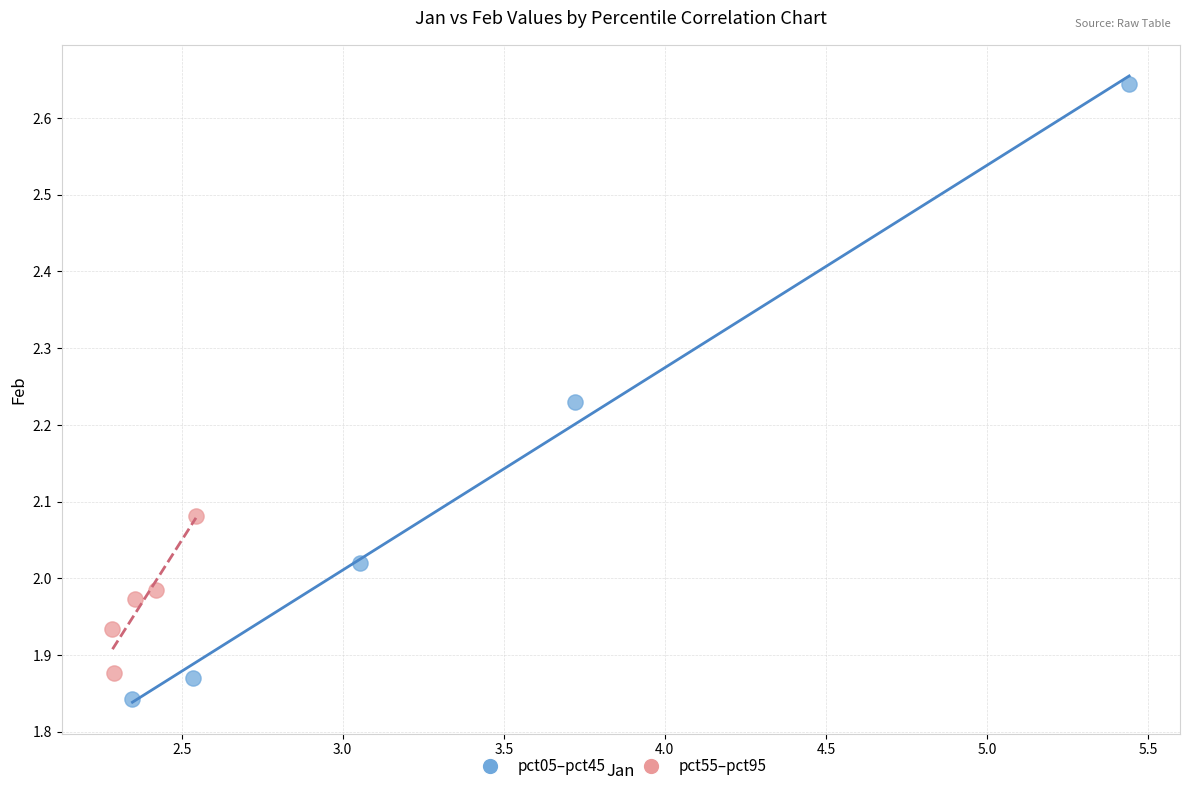

Which series has the largest Y range (max minus min)?

pct05–pct45